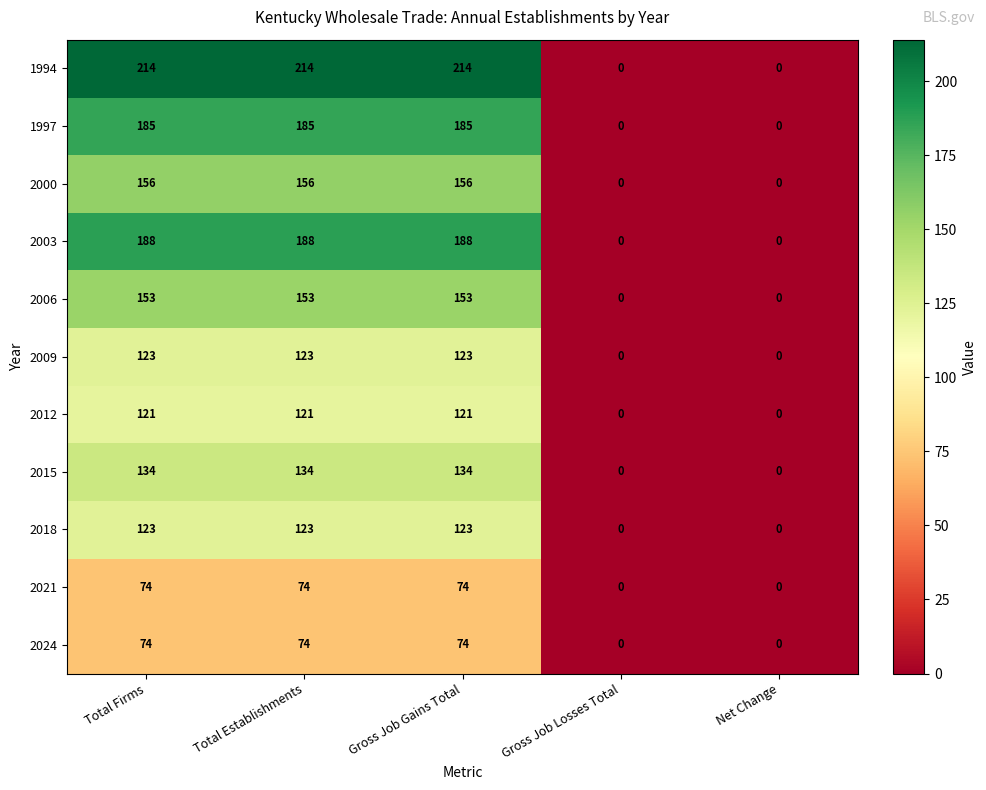

At how many categories does at least one series exceed 153?

3